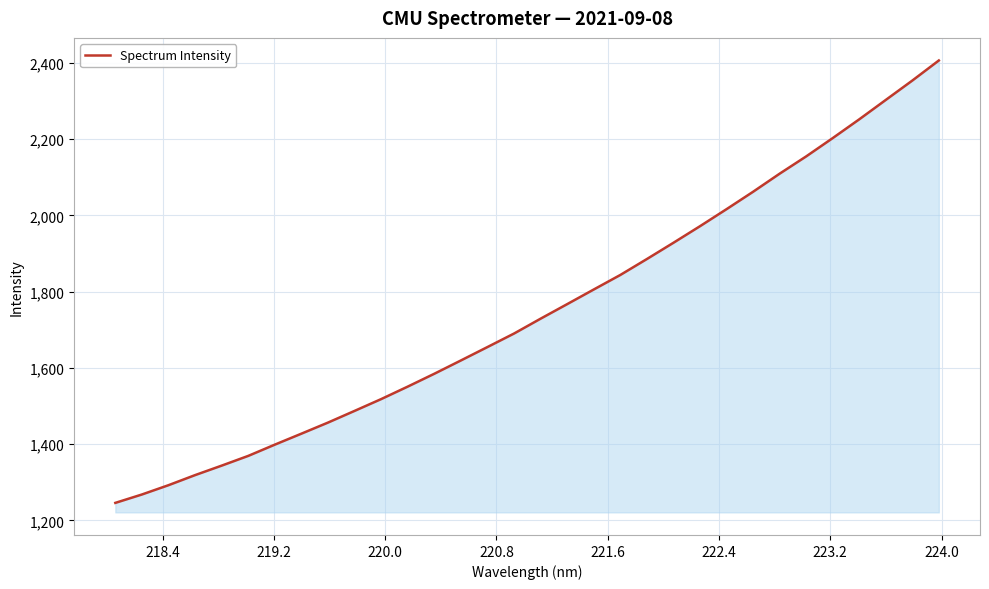

How many lines are shown in the chart?

1